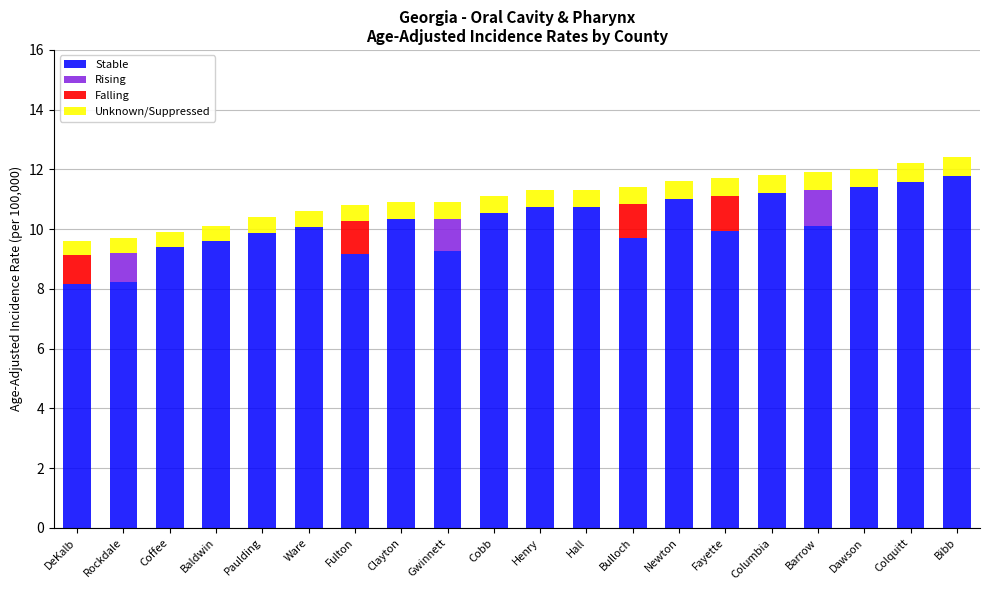

What is the highest value of the Stable series?

11.8